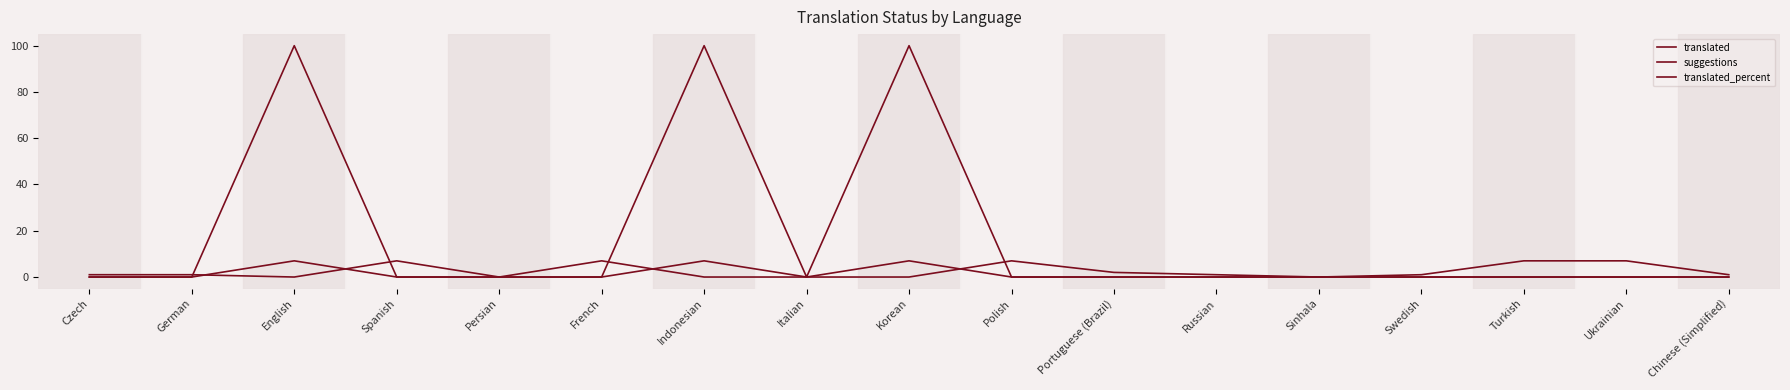

What is the label of the 15th point from the right?

English